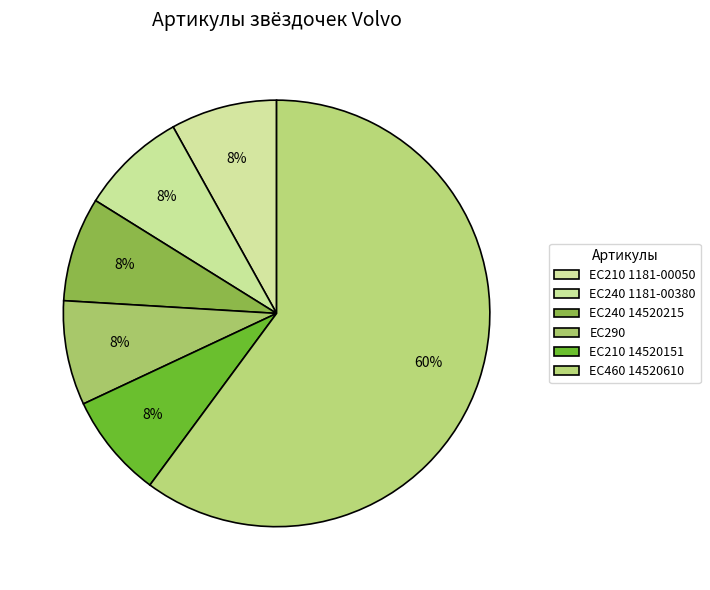

To the nearest percent, what is the difference between the largest and smallest slice percentages?

52%